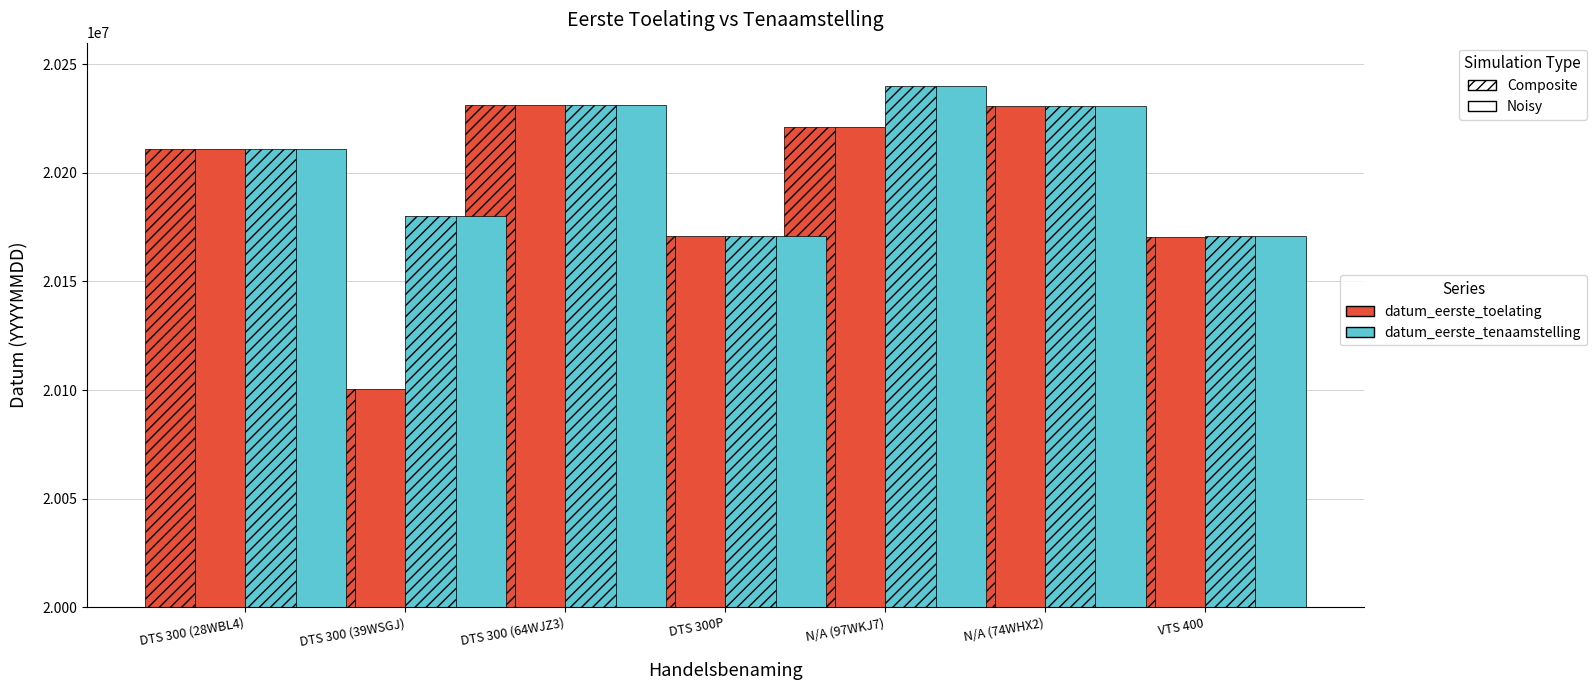

What position from the left is N/A (97WKJ7)?

5